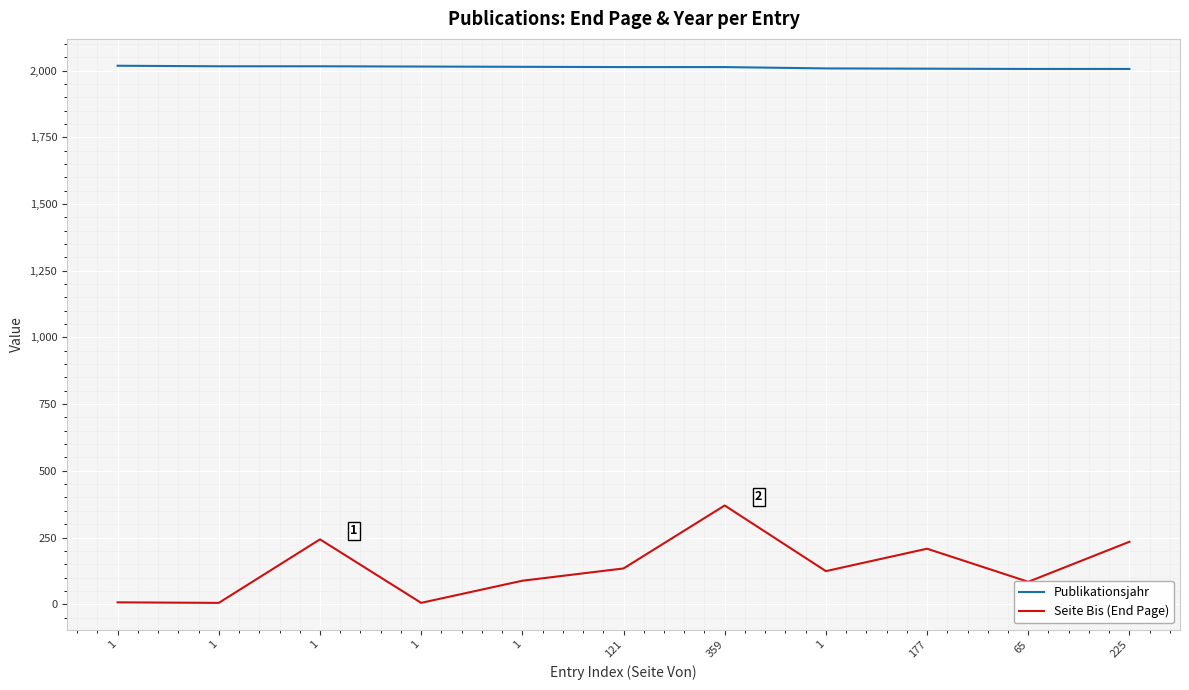

True or false: Seite Bis (End Page) and Publikationsjahr cross at least once.

False